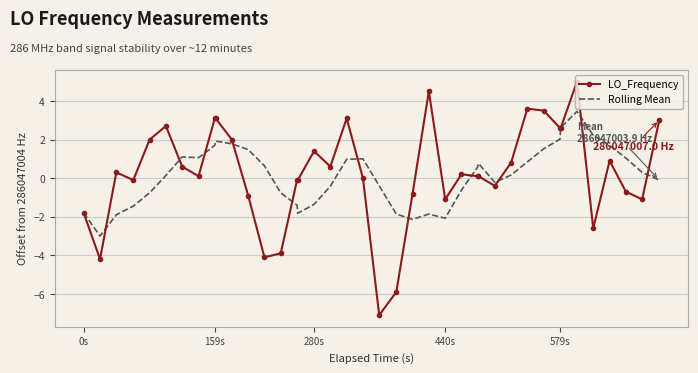

What is the highest value of the LO_Frequency series?

5.0